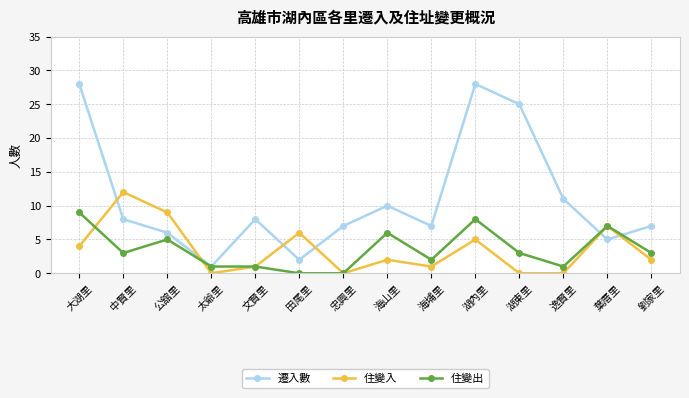

Where do 遷入數 and 住變入 first cross each other?

大湖里 and 中賢里